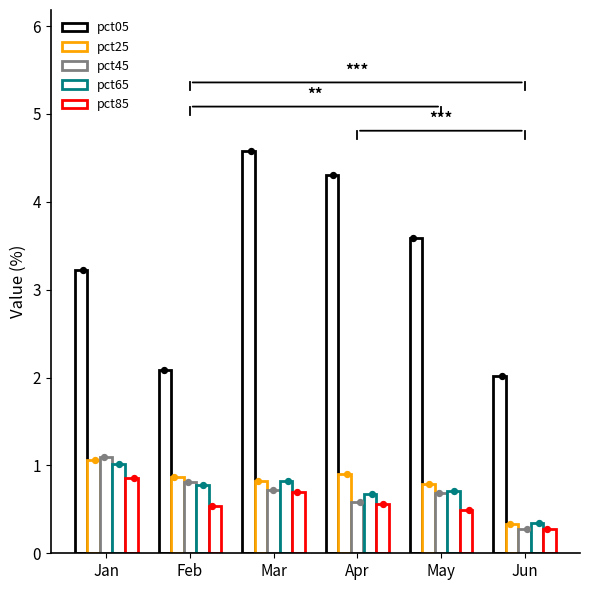

Which series reaches the maximum Y coordinate?

pct05